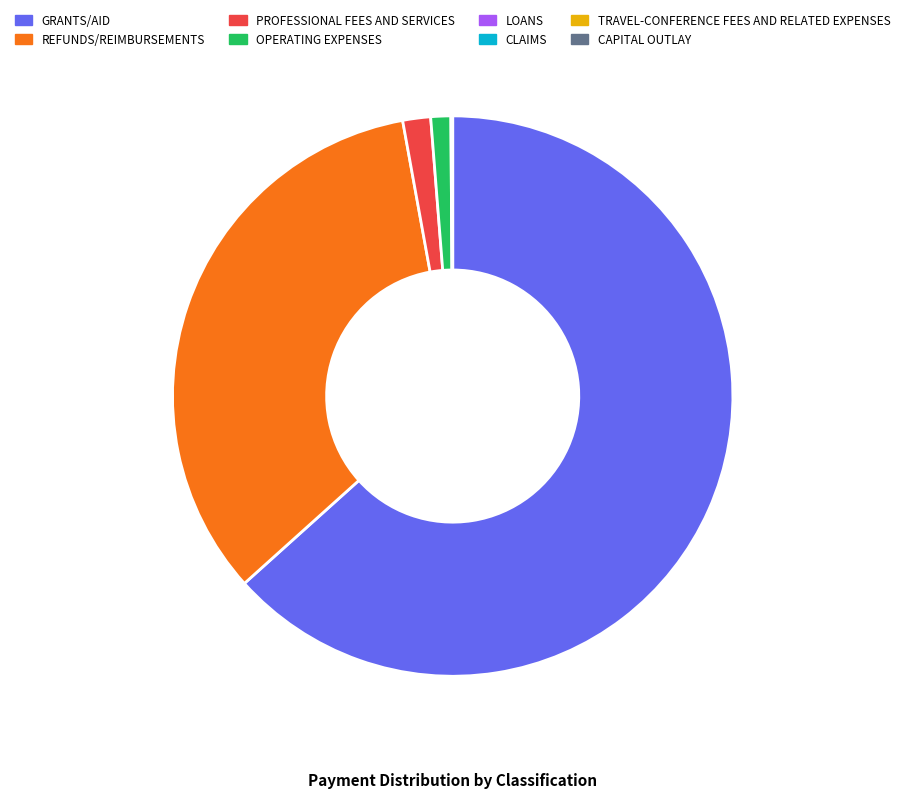

Which category has the biggest portion of the pie?

GRANTS/AID